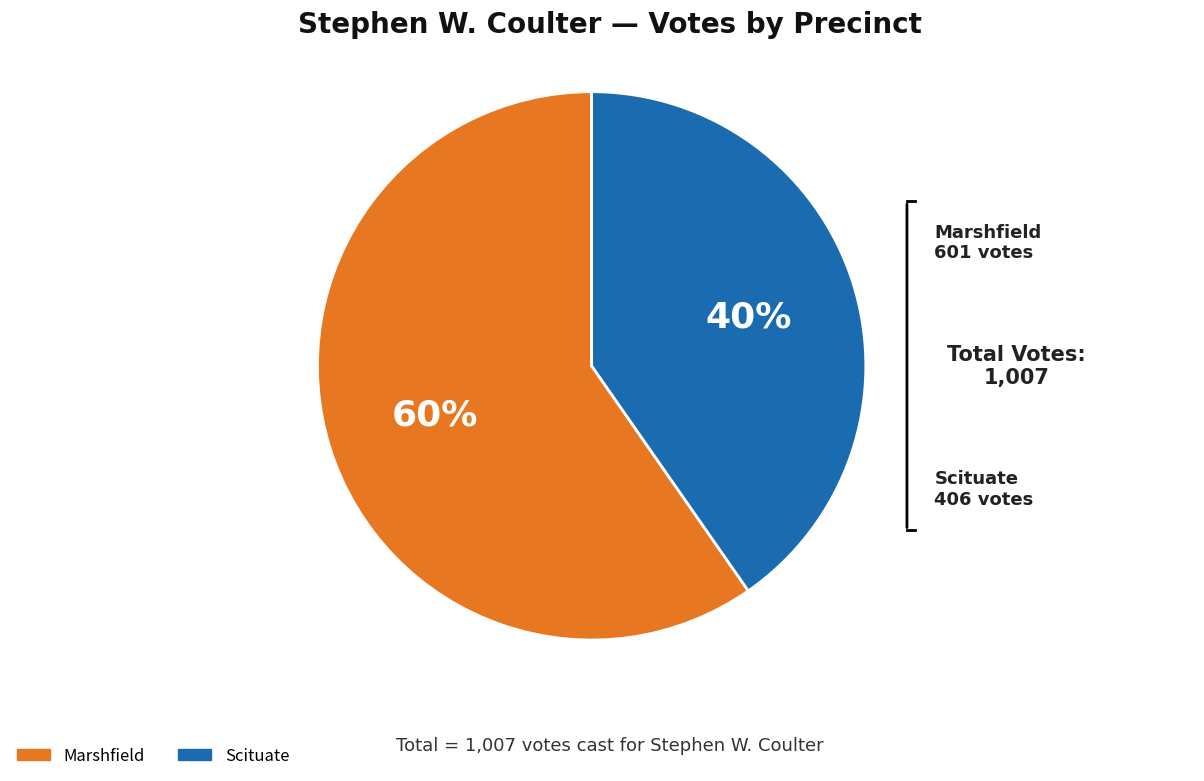

Is there any slice that represents more than half of the pie?

Yes